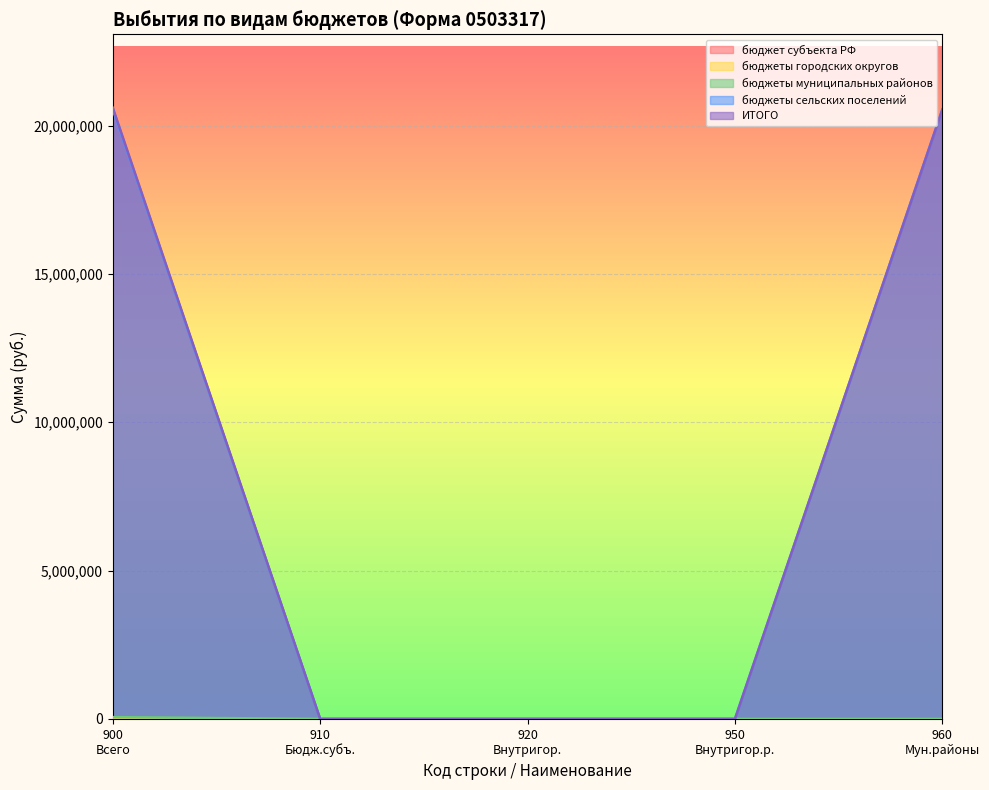

True or false: ИТОГО has a value of 0.0 at 913.

True